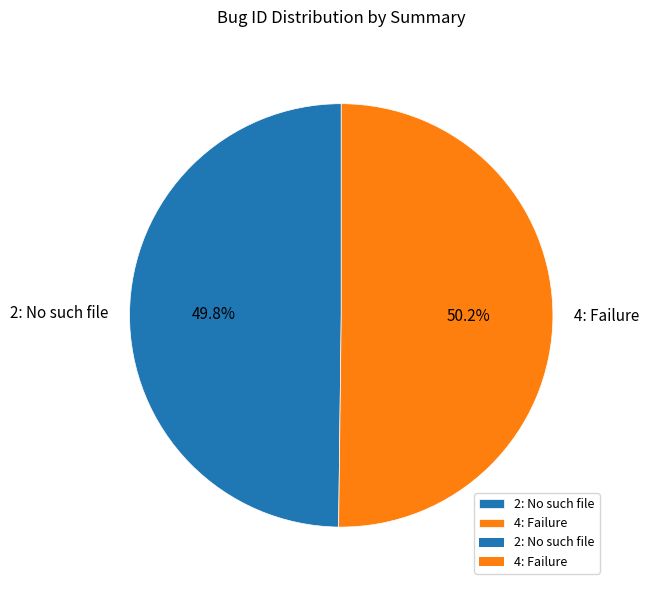

To the nearest percent, what is the average slice percentage?

50%